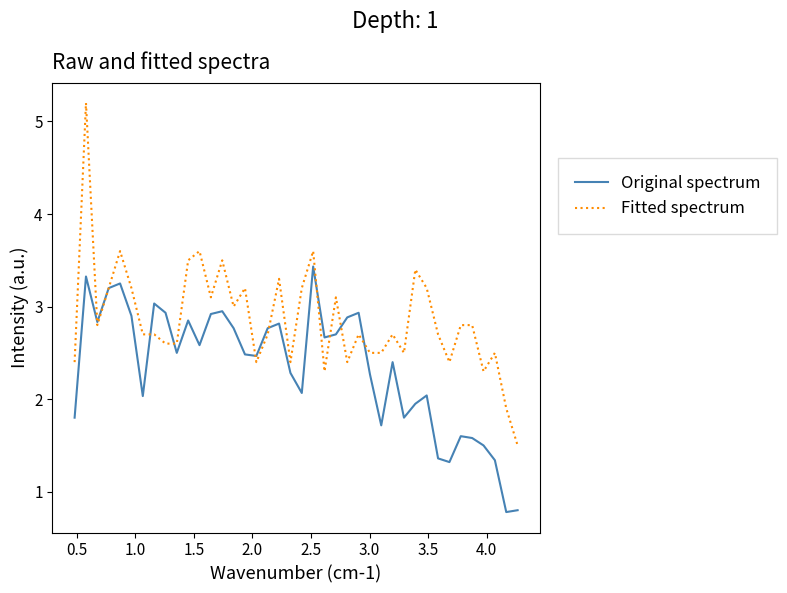

What is the smallest value displayed?

0.8